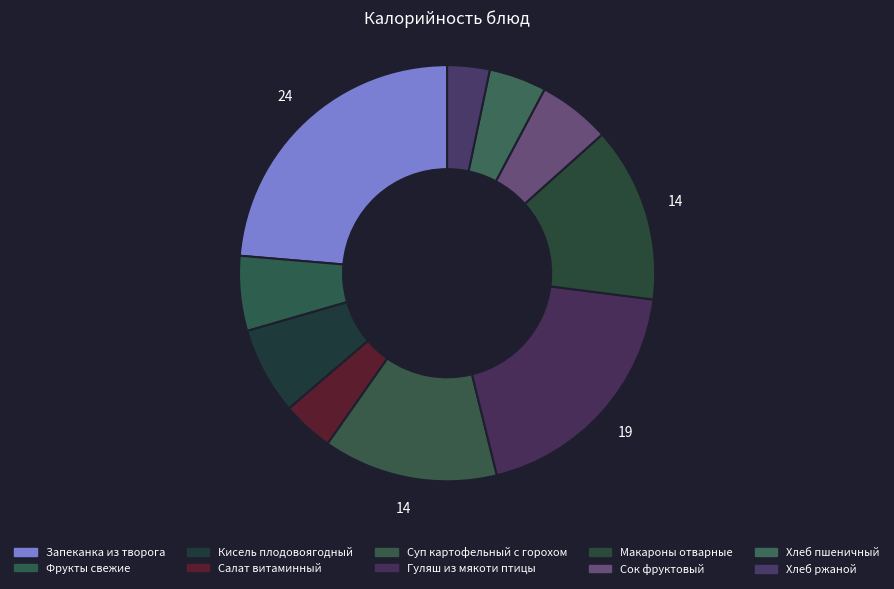

Which category has the smallest portion of the pie?

Хлеб ржаной